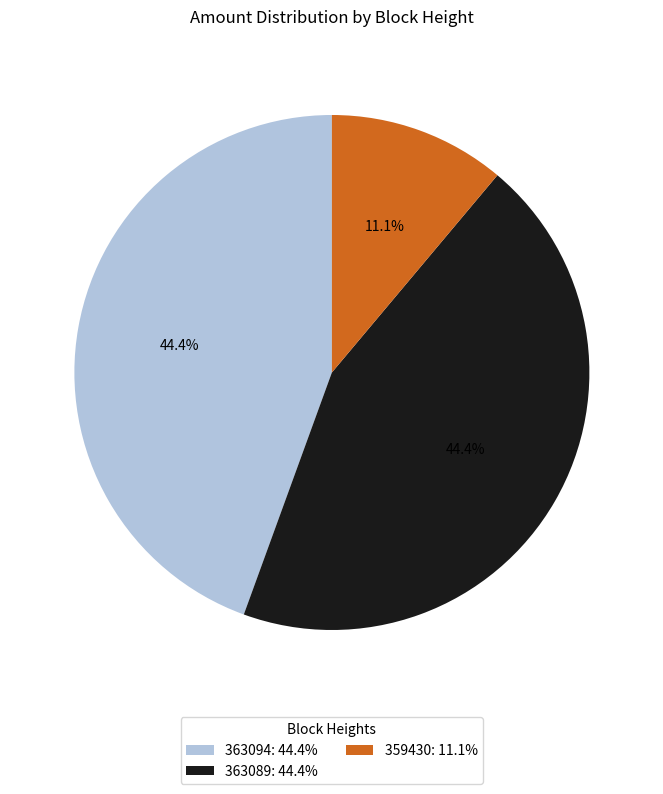

What percentage is the 363094 slice, to the nearest percent?

44%